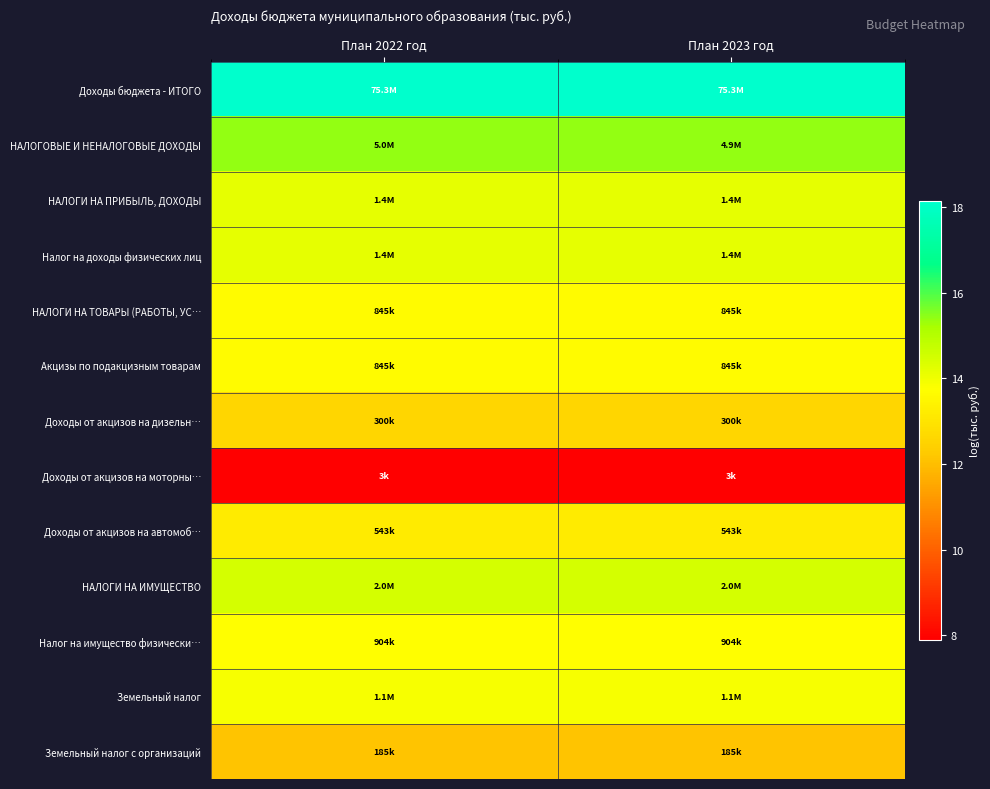

At how many categories does at least one series exceed 12?

2